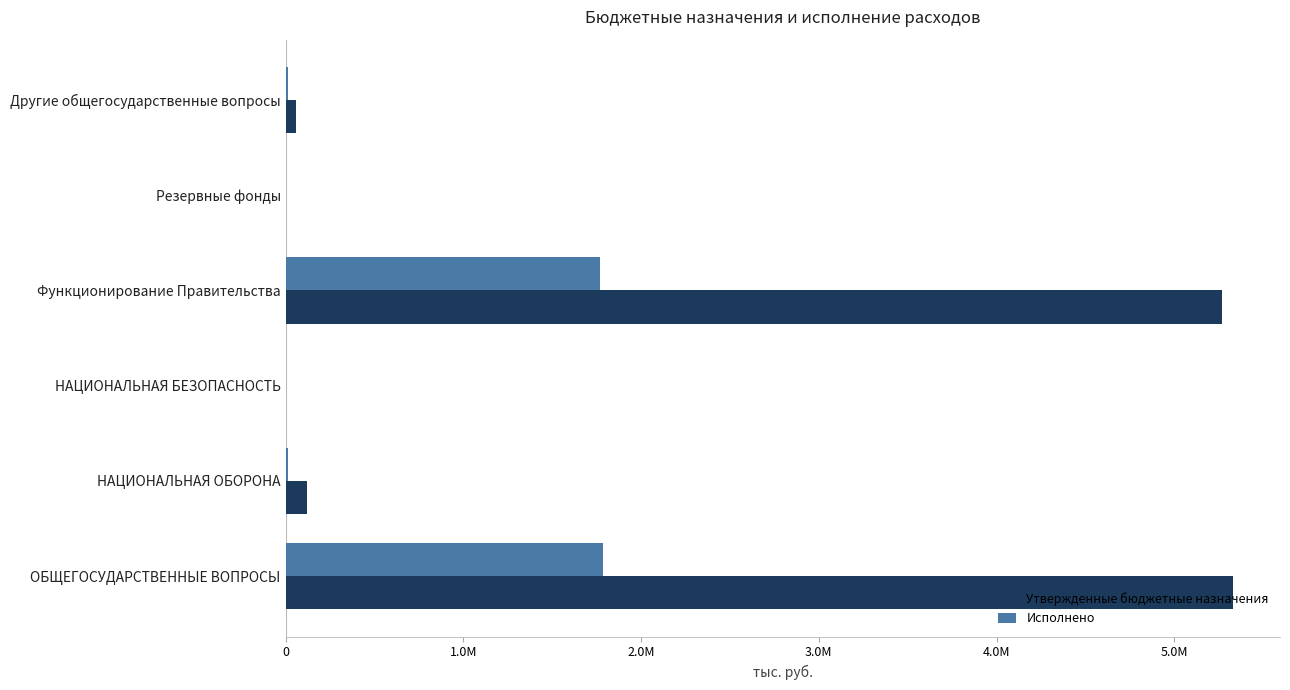

What is the label of the 1st bar from the right?

Другие общегосударственные вопросы